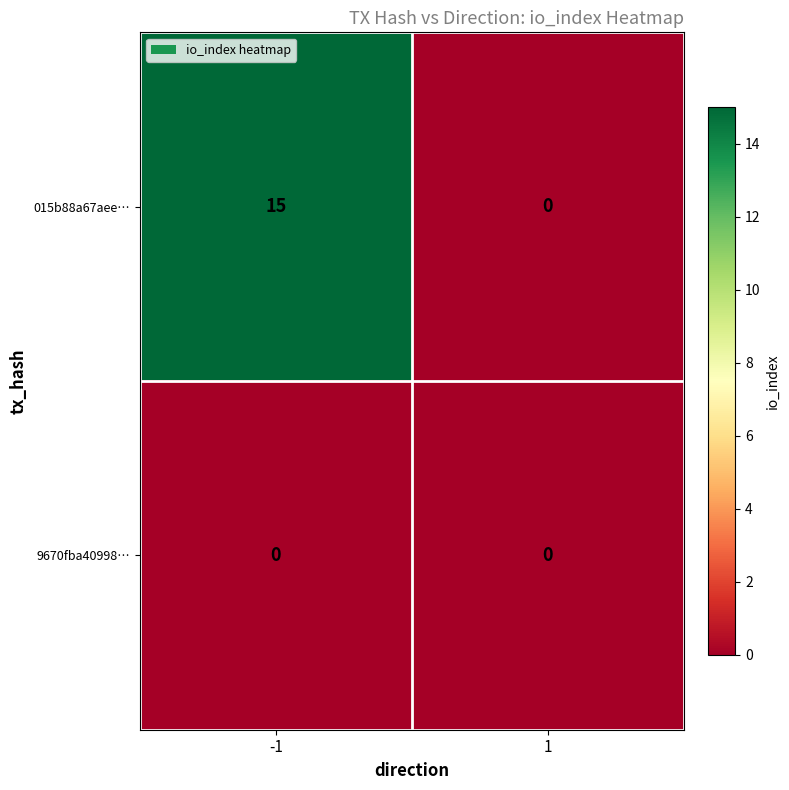

Which series has the largest total across all categories?

015b88a67aee…